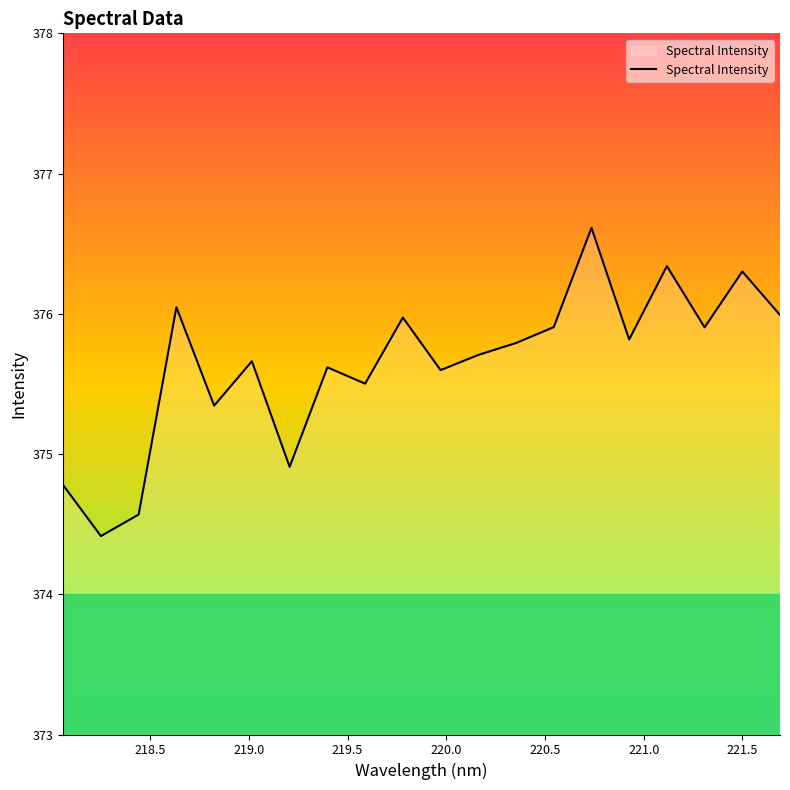

What is the smallest value displayed?

374.4